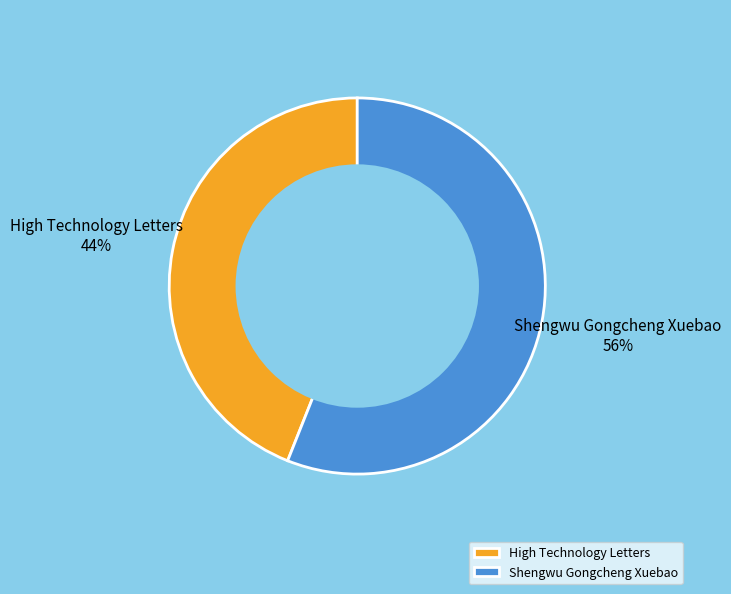

How many slices are in this pie chart?

2